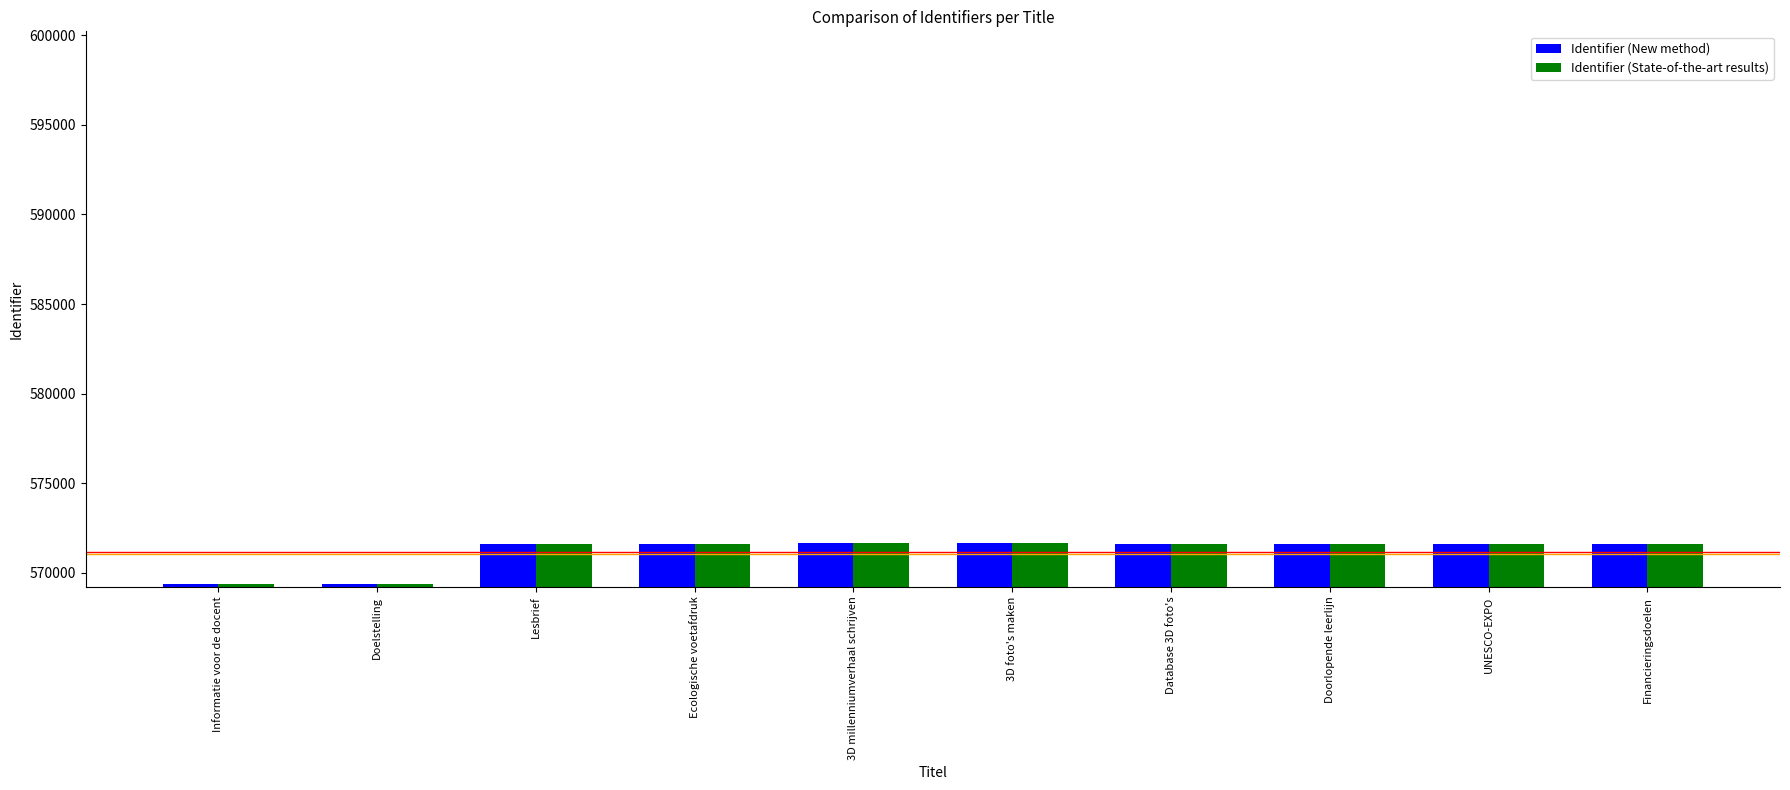

The value of Identifier (State-of-the-art results) at Financieringsdoelen is 571603. True or false?

True